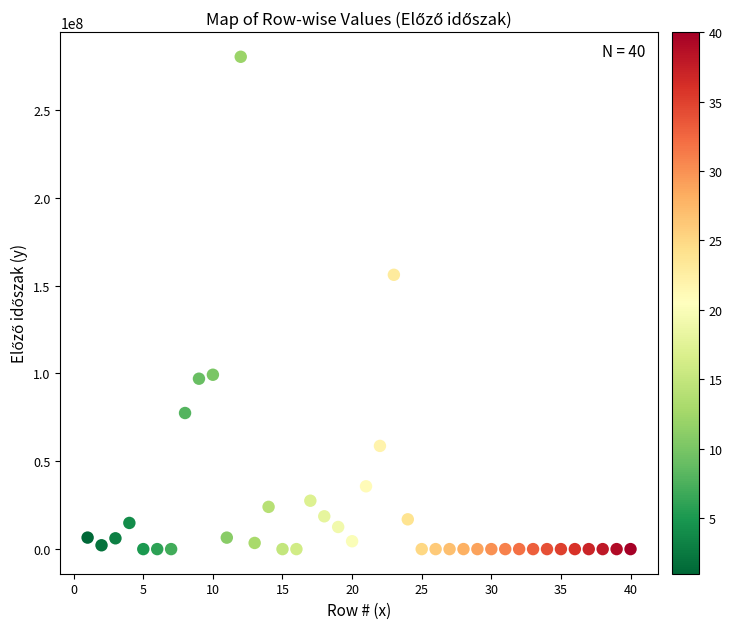

What Y value in the scatter plot is closest to 140163004?

156187767